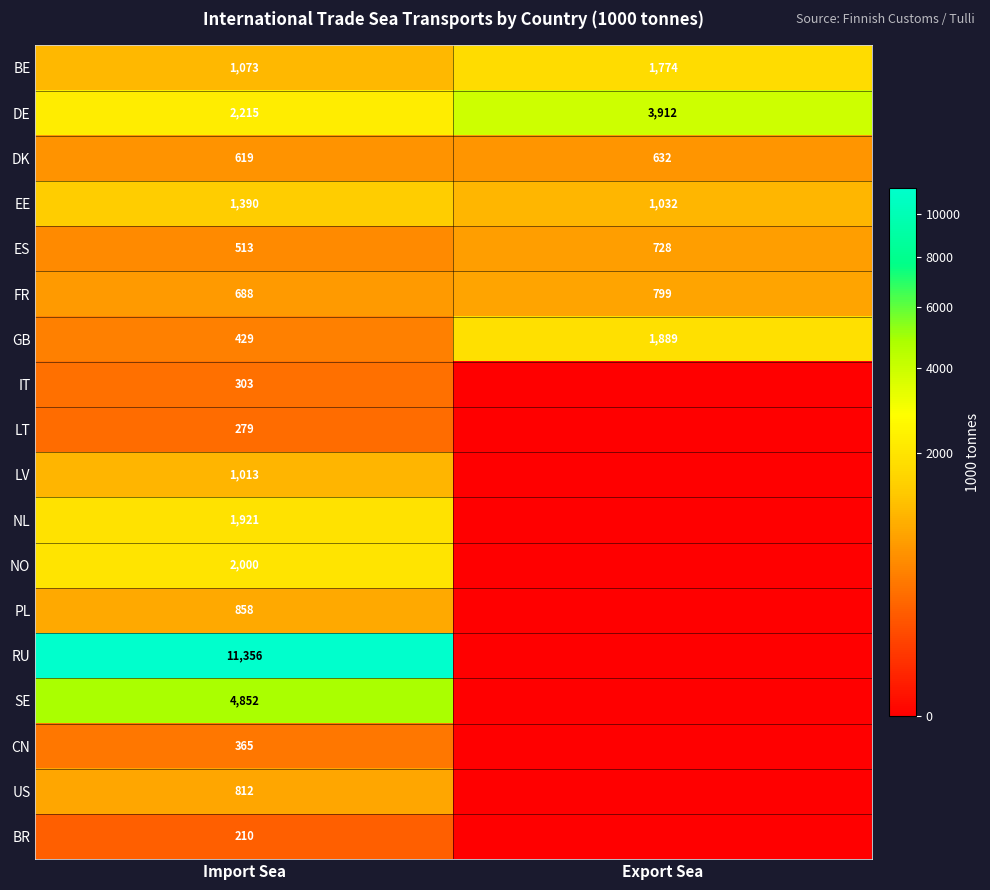

What is the lowest value of the BE series?

1073